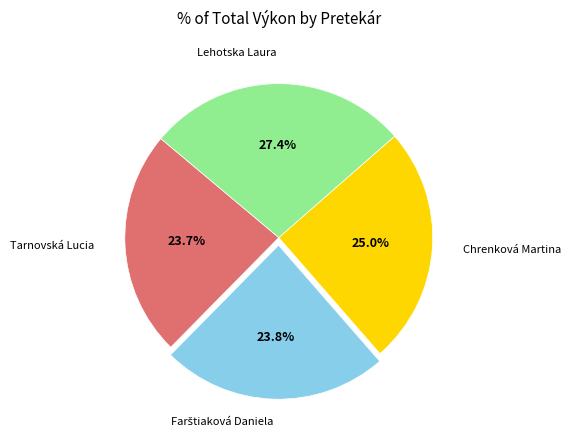

Does any single category account for the majority?

No